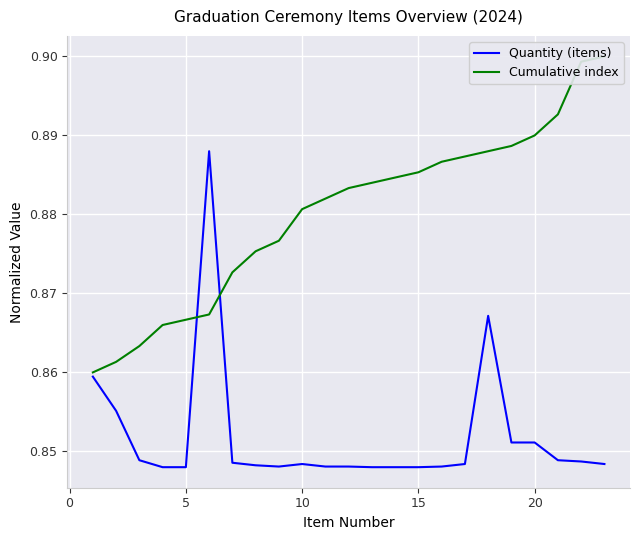

How many lines are shown in the chart?

2